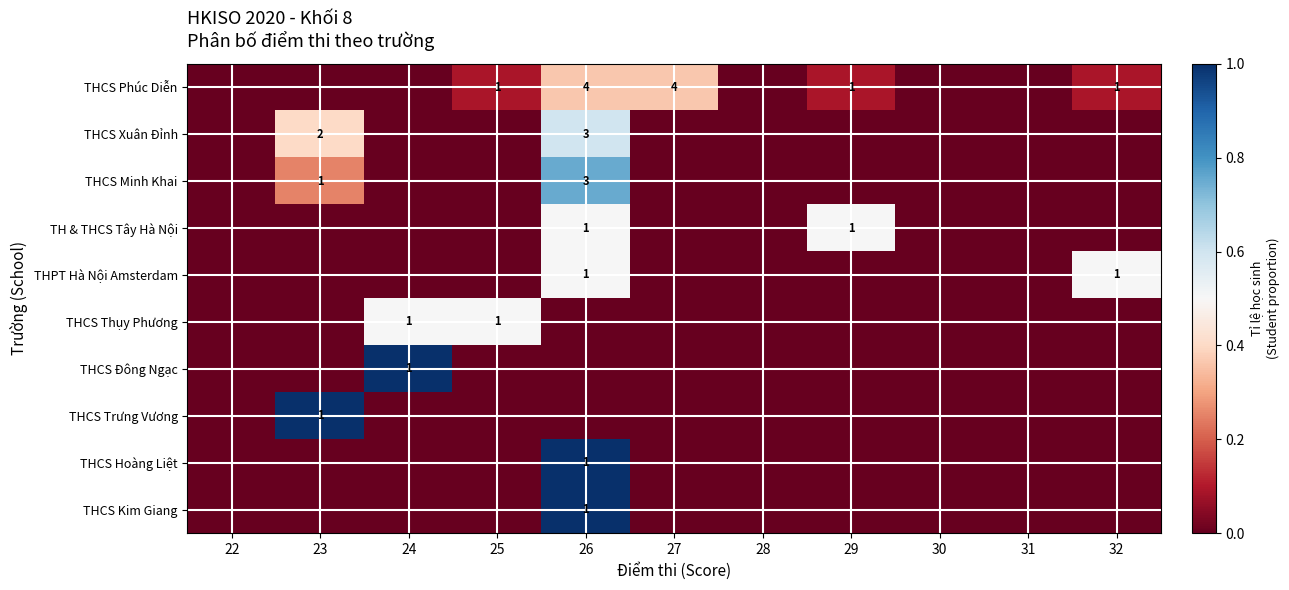

True or false: THCS Phúc Diễn has a value of 0.0 at 29.

False